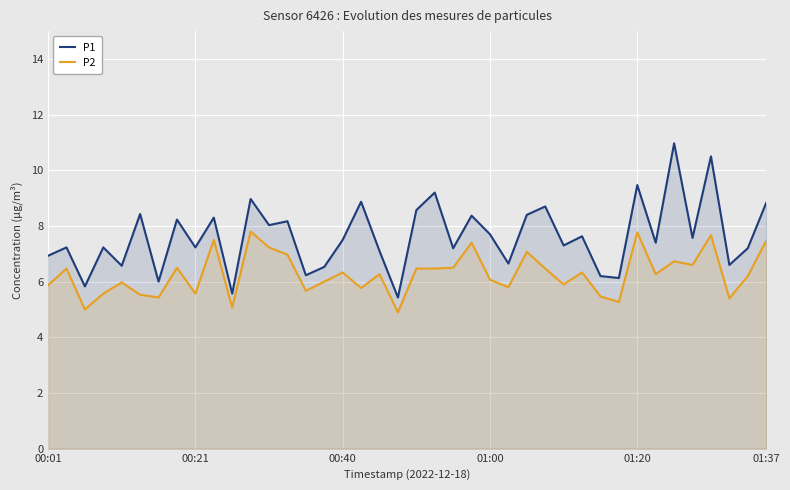

Rank the series at 37 from highest to lowest value.

P1, P2